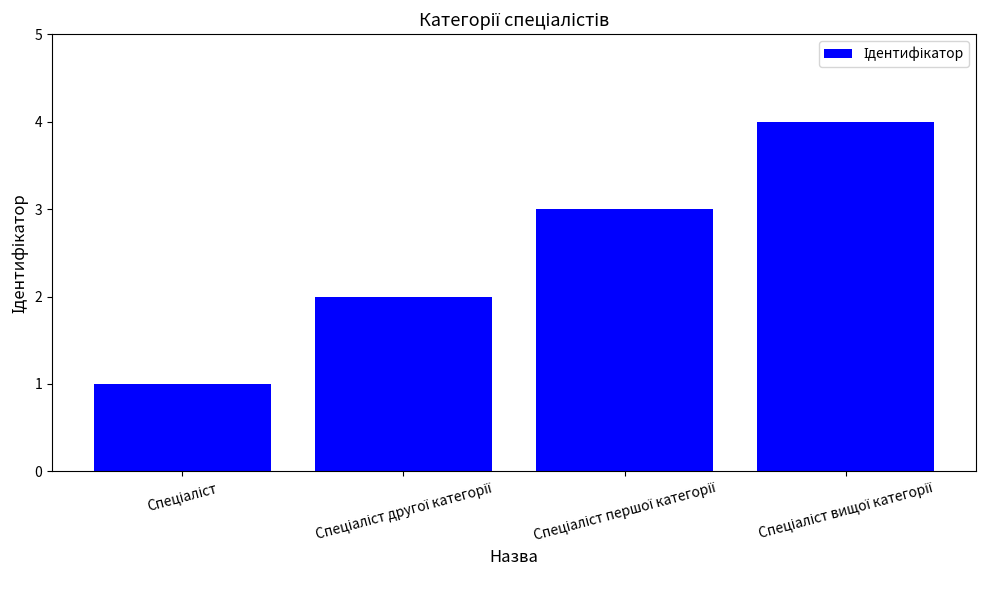

What is the difference between the maximum and minimum values?

3